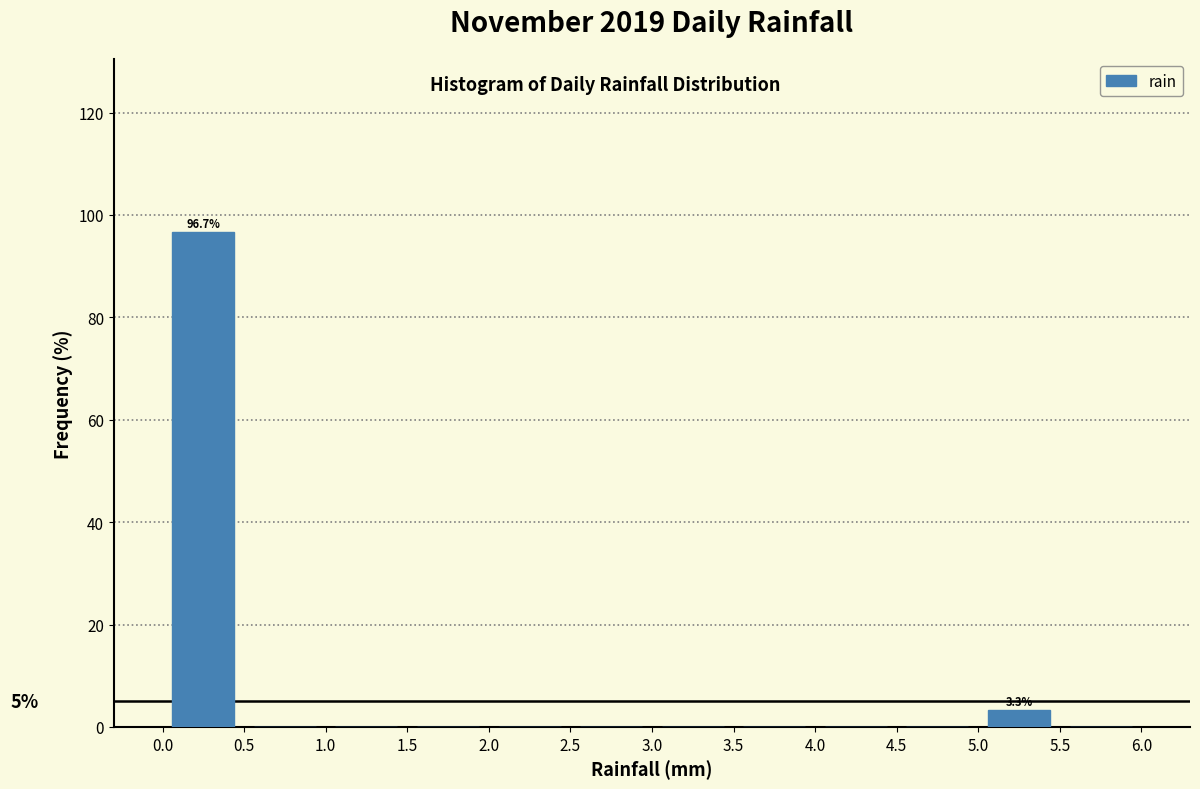

Over which range of the x-axis is the bar tallest?

0.0 to 0.5